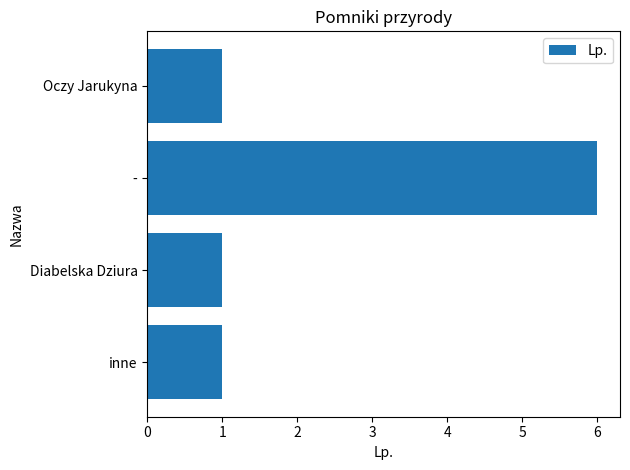

Are the bars grouped side by side (vs. stacked)?

No